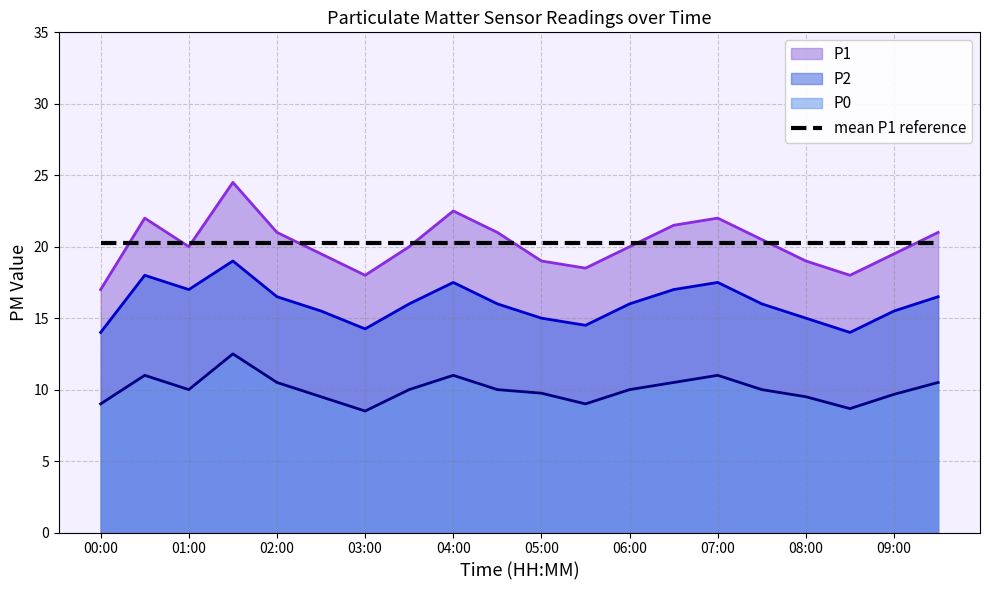

What is the average value of the P1 series?

20.2